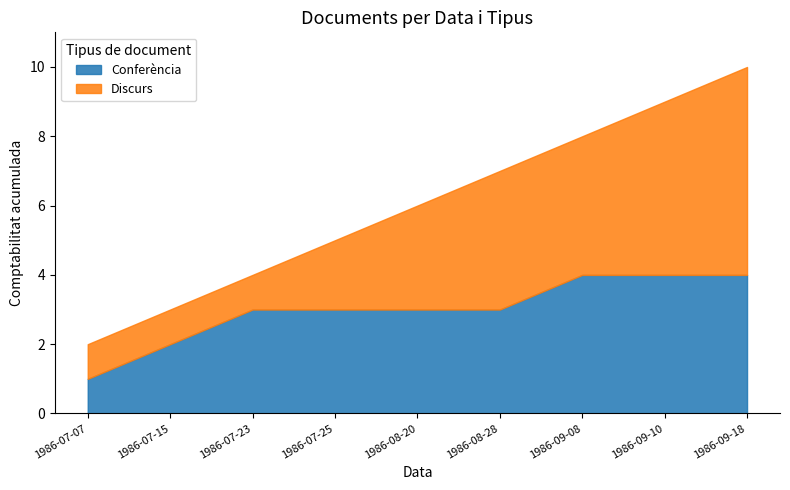

What is the maximum value for Conferència?

4